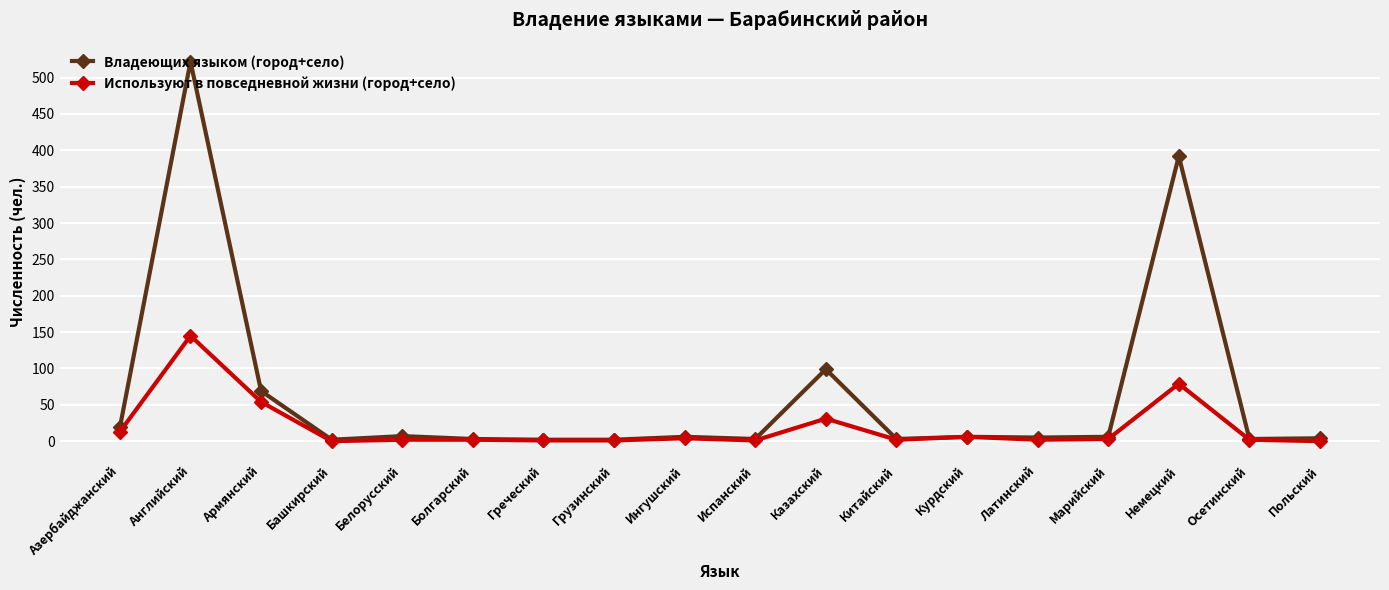

Which series has the largest range (max minus min)?

Владеющих языком (город+село)